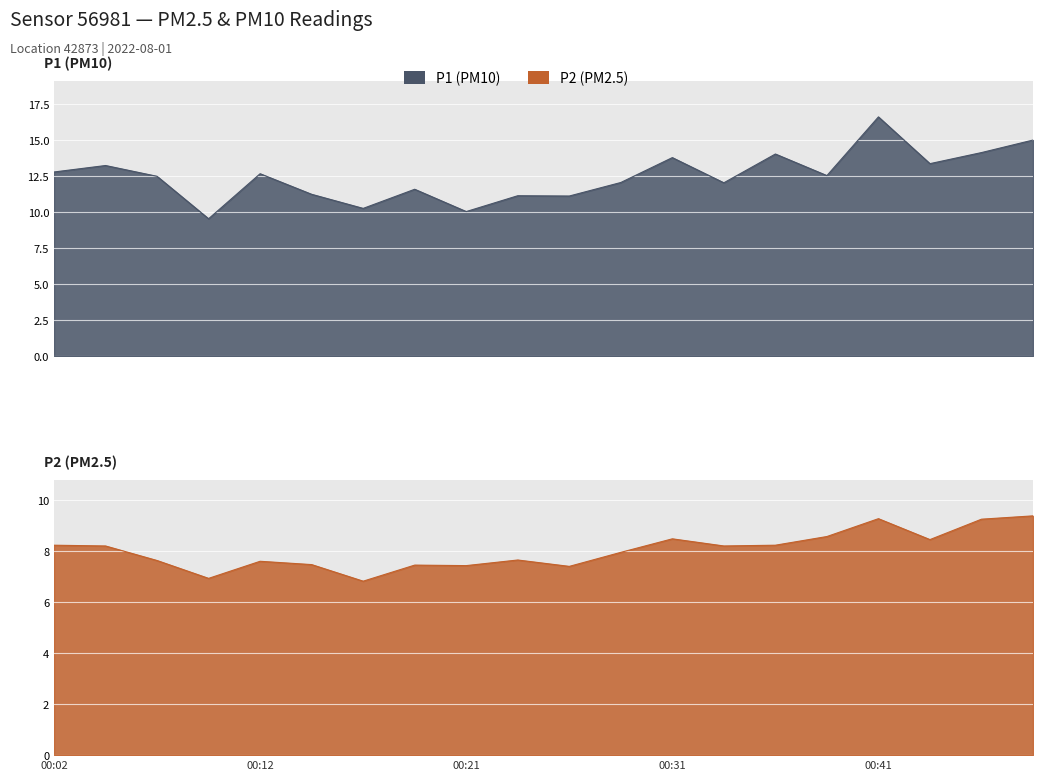

Which label corresponds to the smallest value in the chart?

00:16